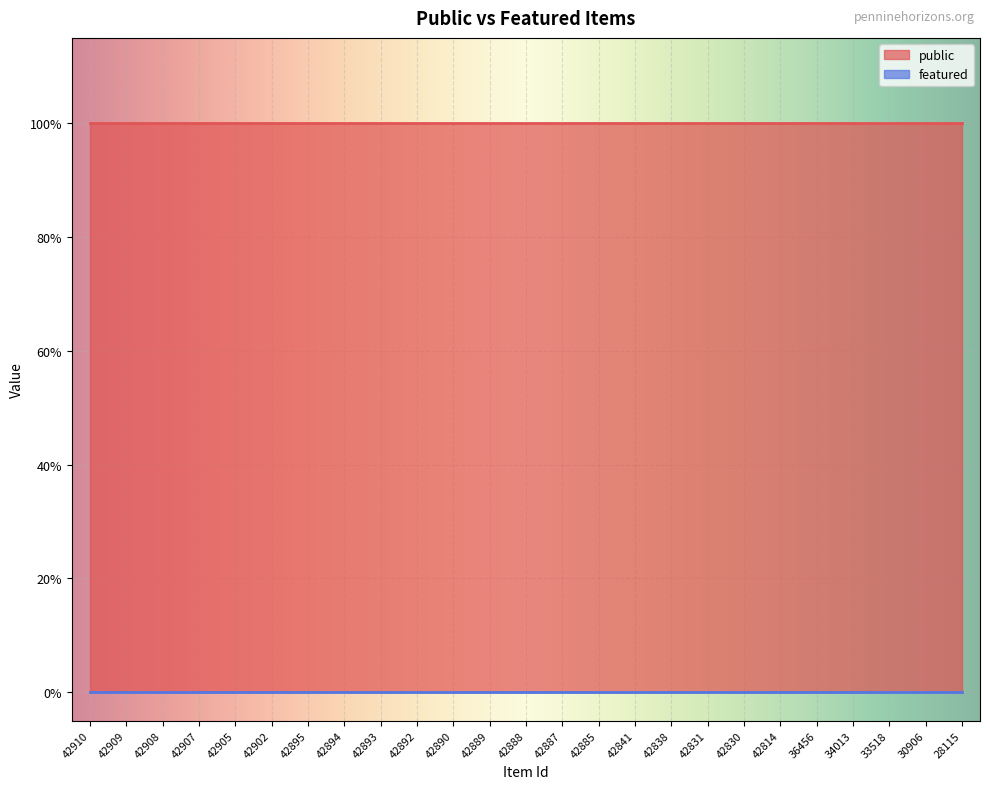

How many lines are shown in the chart?

2